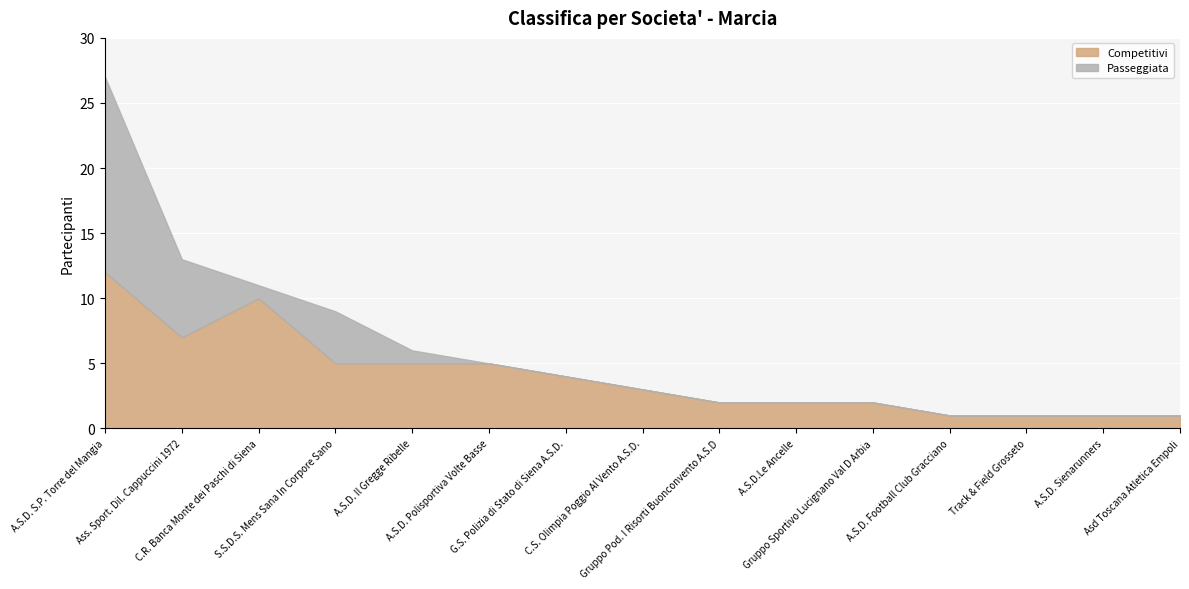

The value of Passeggiata at Gruppo Sportivo Lucignano Val D Arbia is 0. True or false?

True